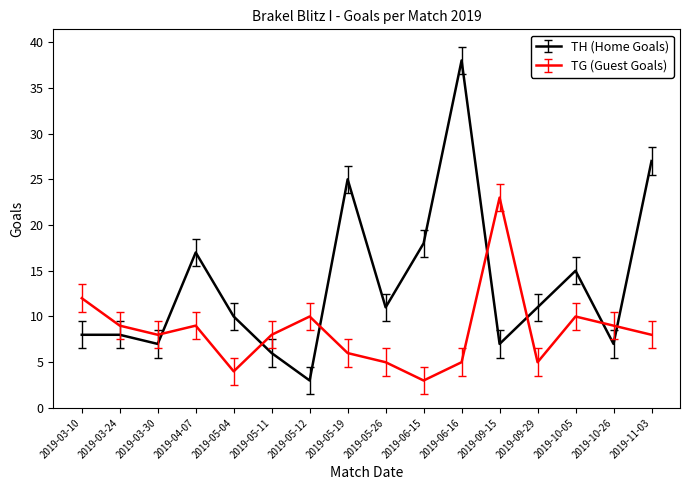

True or false: TG (Guest Goals) has more than 1 interior local peaks.

True